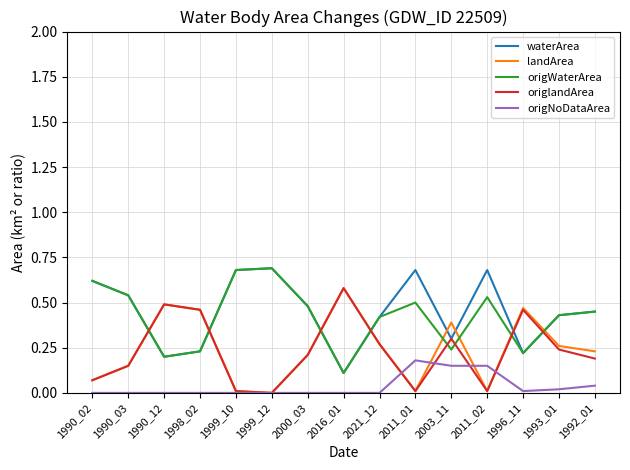

Count the waterArea values in the range 0 to 1.

15